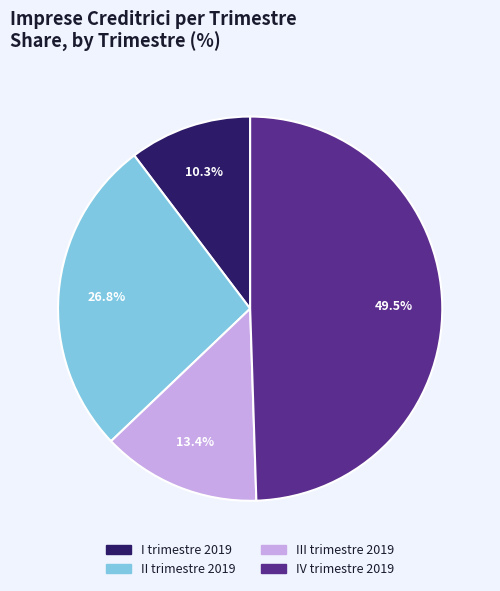

Count the number of slices in the pie.

4